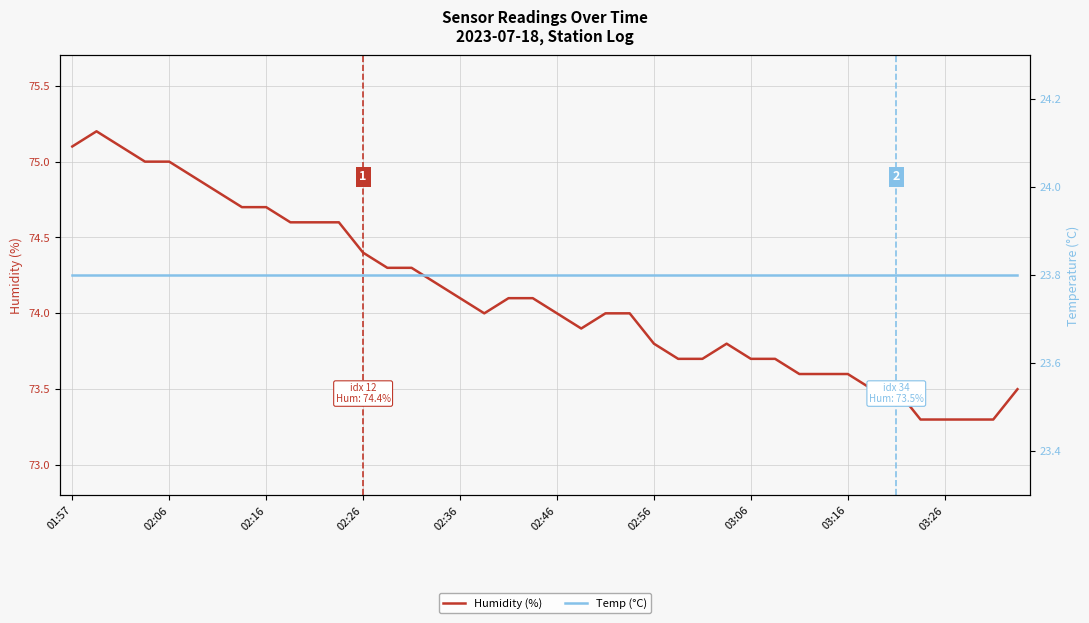

Which series has the largest range (max minus min)?

Humidity (%)